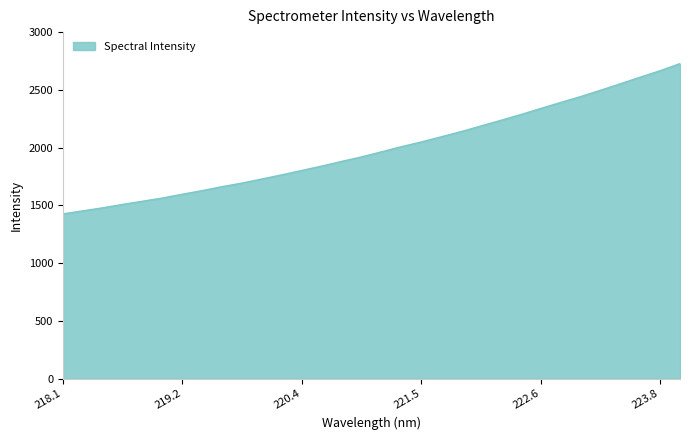

The chart shows a value of 2339.7 at 222.6. True or false?

True